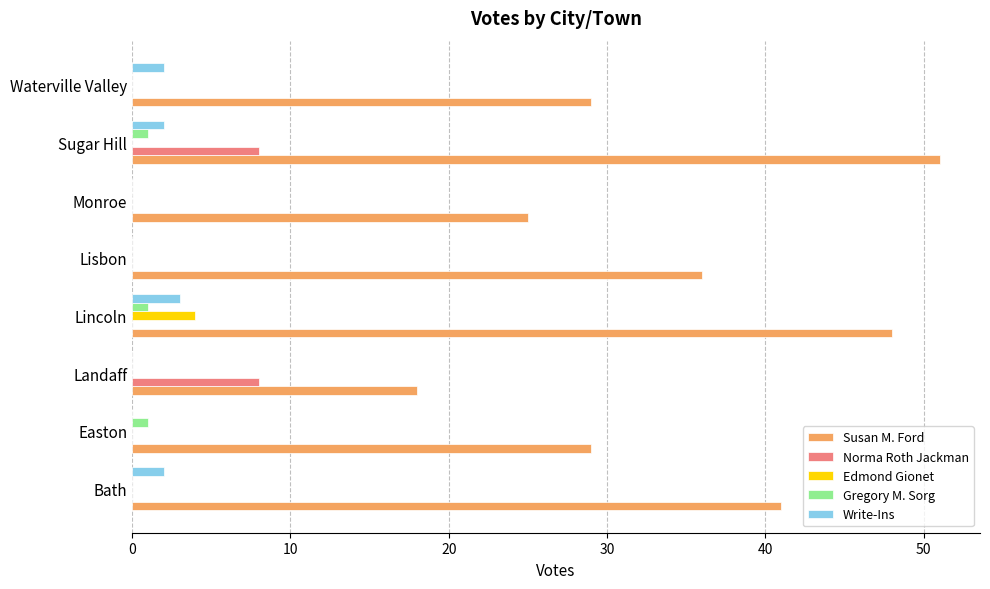

What is the maximum value shown in the chart?

51